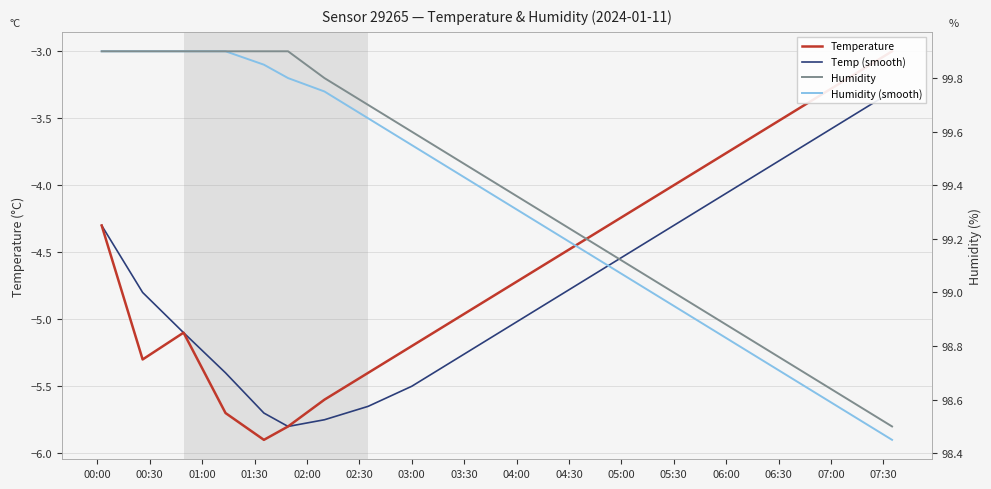

Count the number of categories in the chart.

20